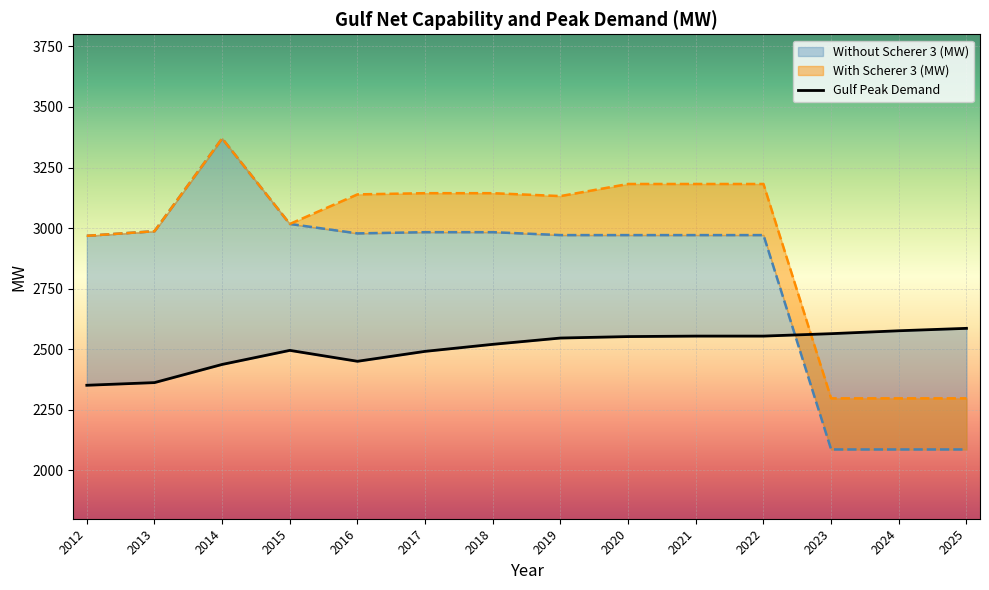

At which label does the data first exceed 2546?

2020